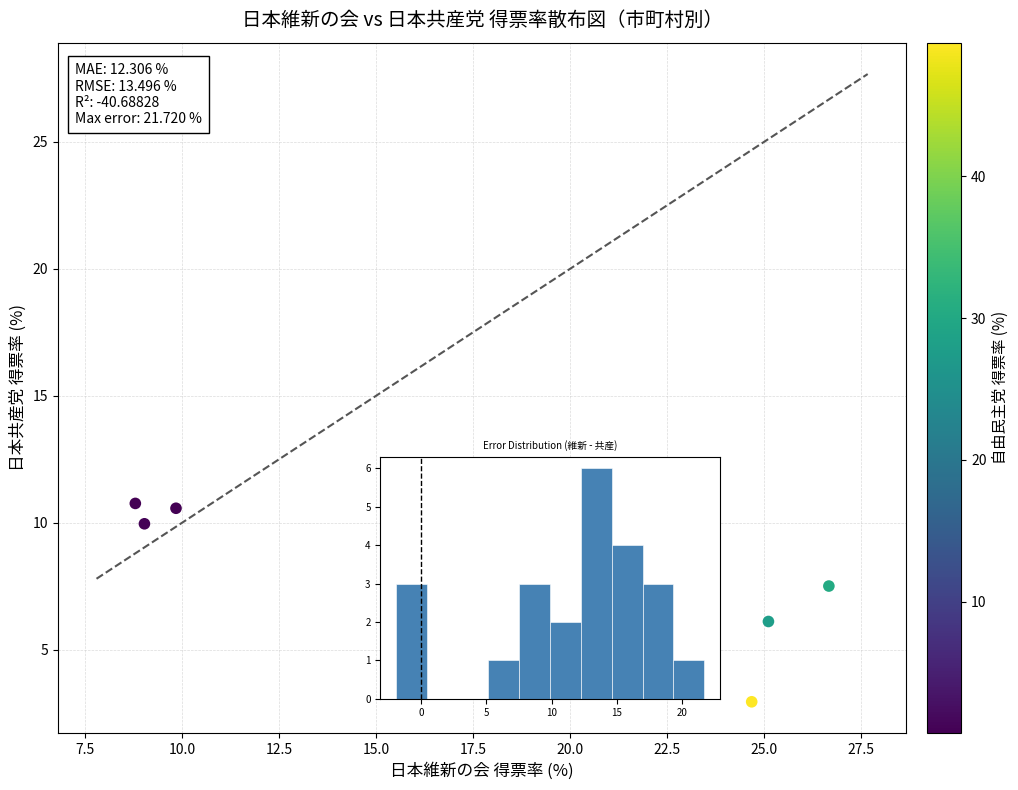

What is the range of X values (max minus min)?

17.9